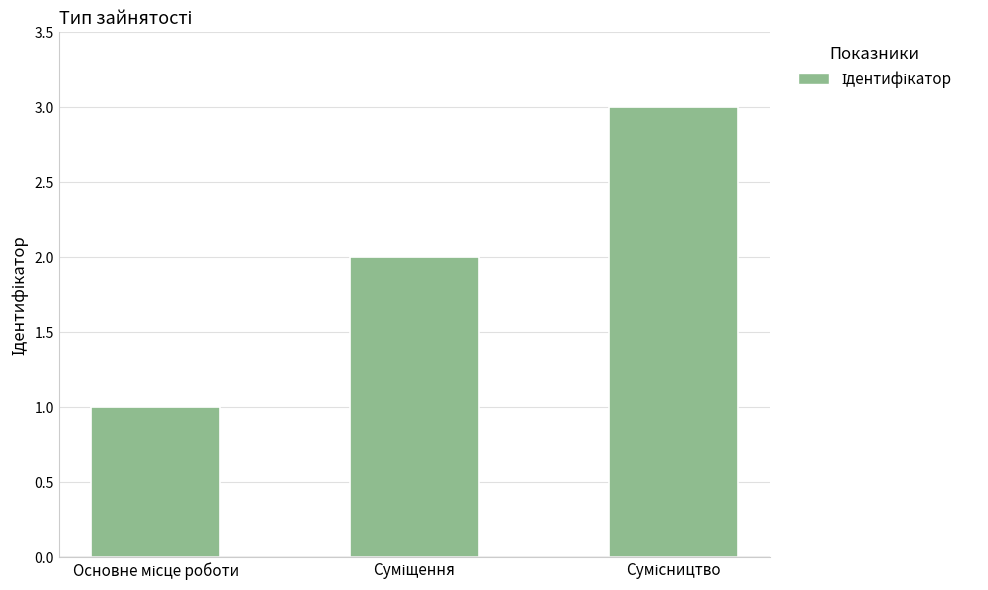

What is the value of the 1st bar from the left?

1